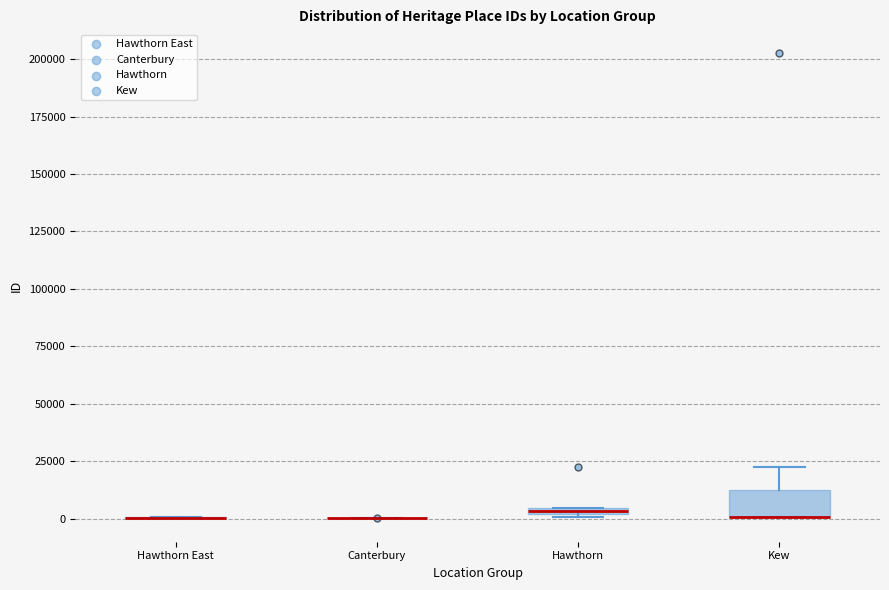

Where is the lower edge of the box for Kew on the y-axis? The values are not printed on the chart, so give them approximately, as read against the axis.

0